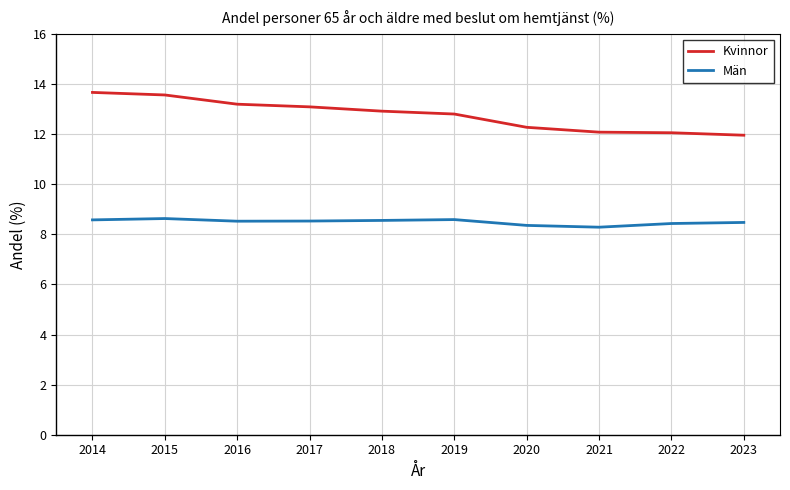

Count the number of data series in this chart.

2